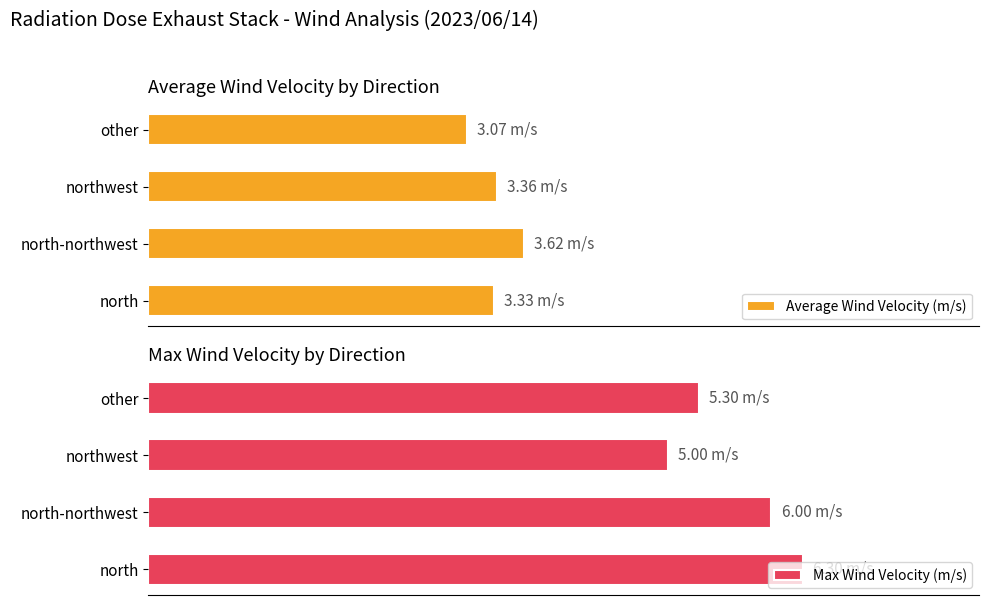

Reading right to left, transcribe all the data shown in this chart.

Average Wind Velocity (m/s): 3.1	3.4	3.6	3.3
Max Wind Velocity (m/s): 5.3	5.0	6.0	6.3